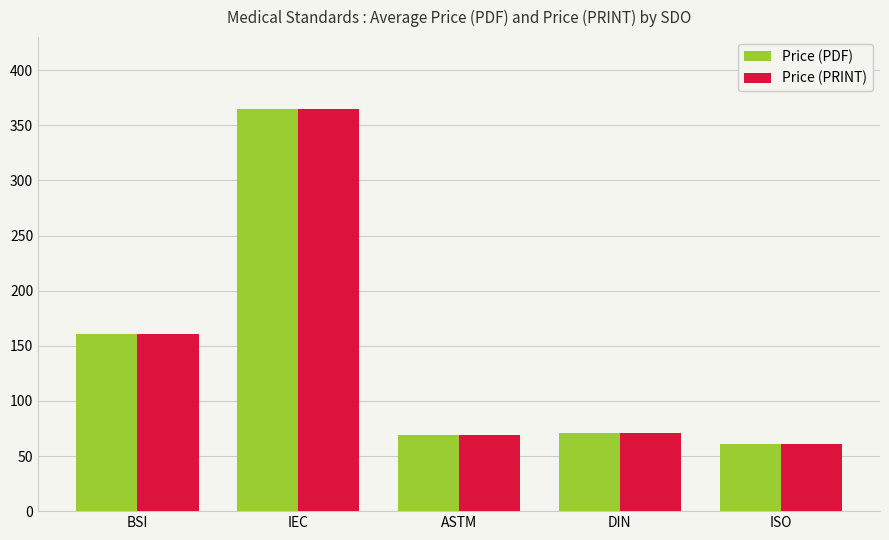

True or false: Price (PDF) has a value of 68.8 at ASTM.

True